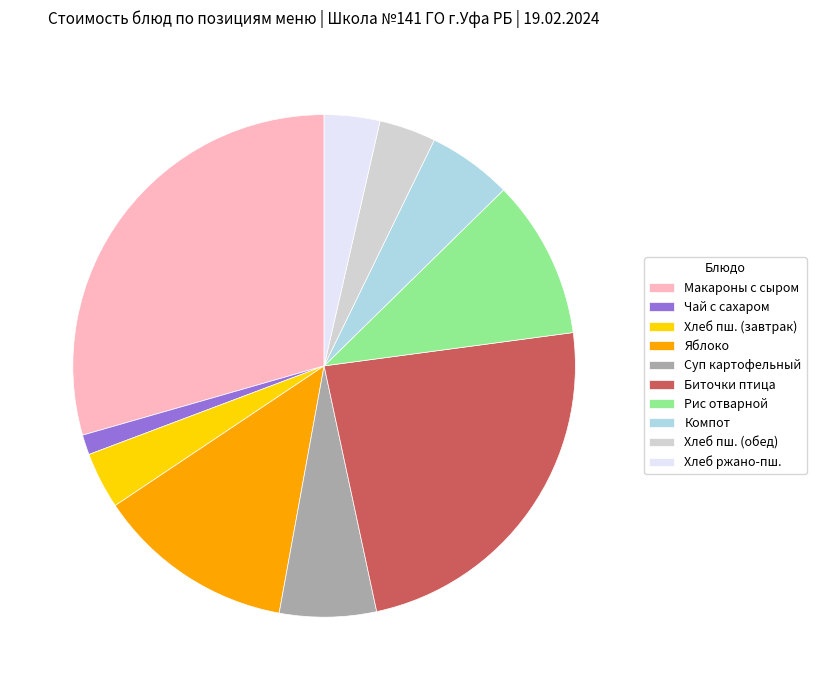

The Биточки птица slice represents 24% of the pie. True or false?

True